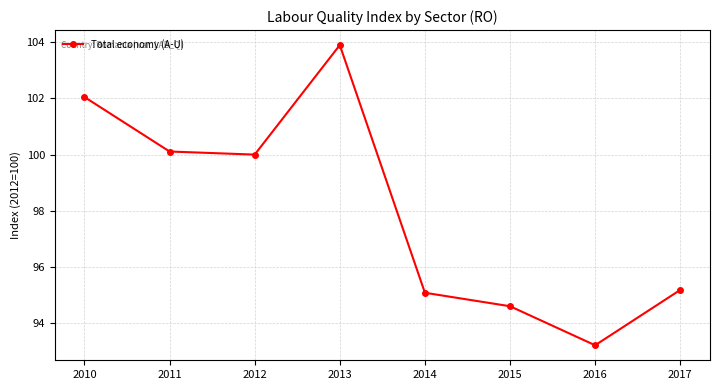

At which category does the chart reach its minimum across all series?

2016